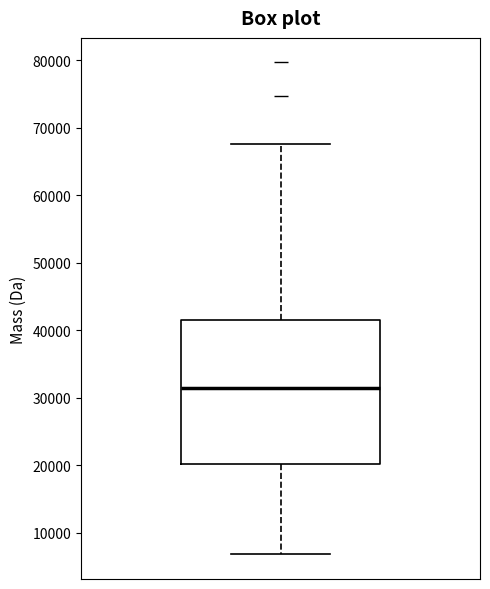

Where does the lower whisker of the box end on the y-axis? The values are not printed on the chart, so give them approximately, as read against the axis.

7000